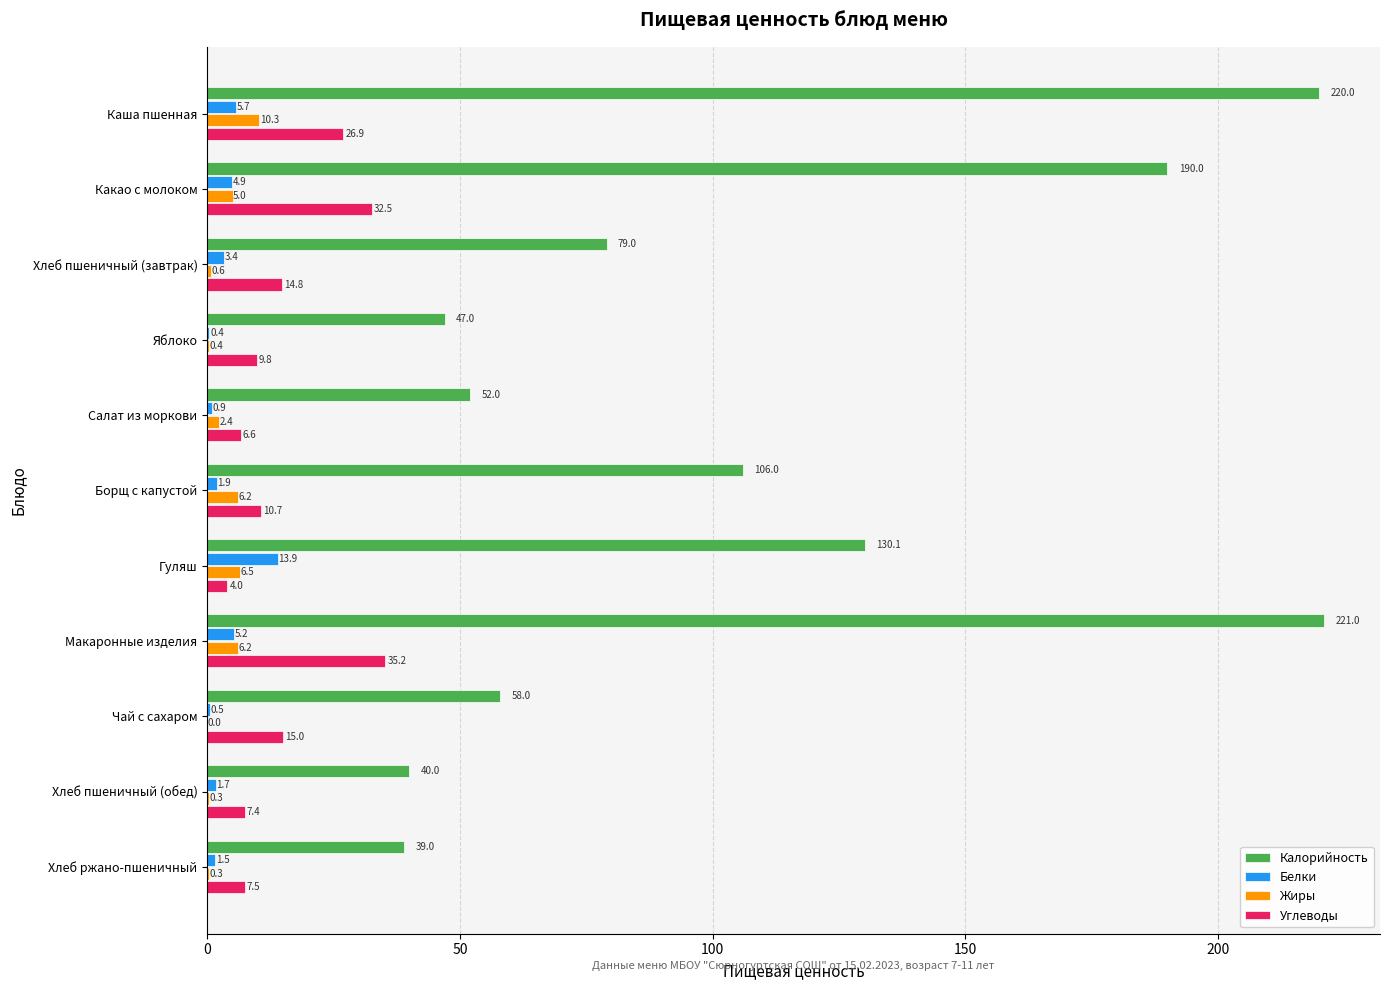

How many categories are shown in the chart?

11